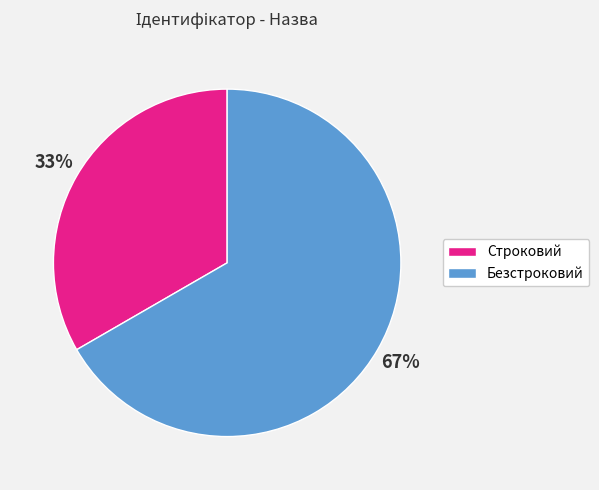

Which category has the smallest portion of the pie?

Строковий